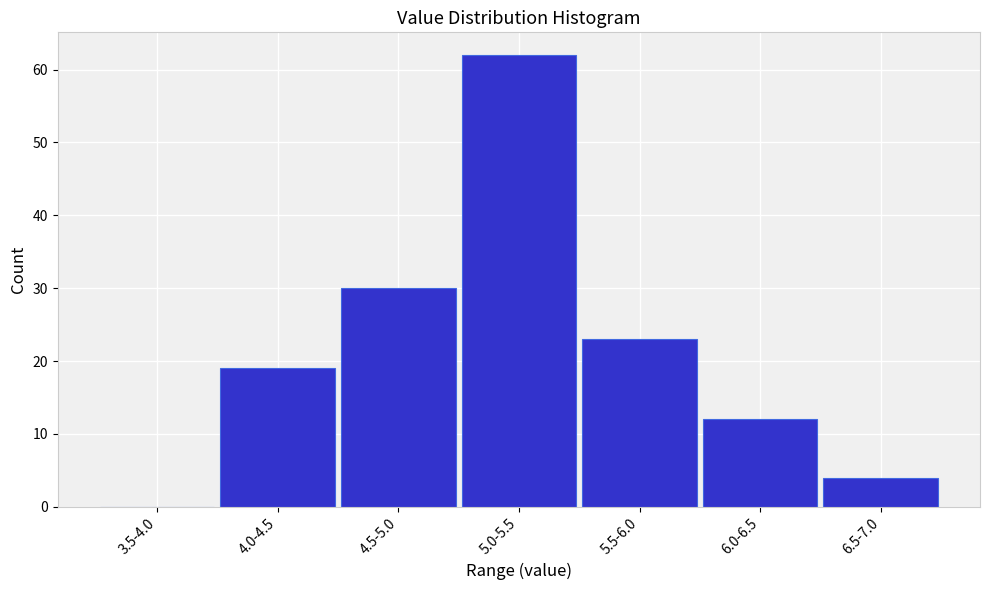

Reading left to right, extract all data points from this chart.

3.5-4.0=0	4.0-4.5=19	4.5-5.0=30	5.0-5.5=62	5.5-6.0=23	6.0-6.5=12	6.5-7.0=4